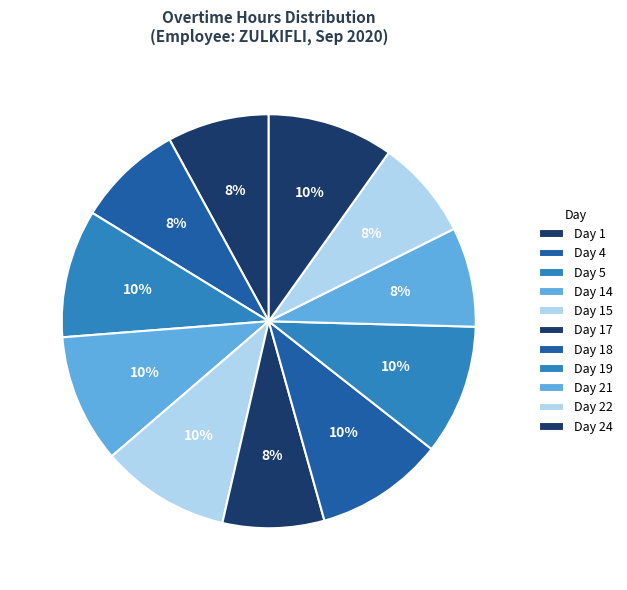

How many slices are in this pie chart?

11